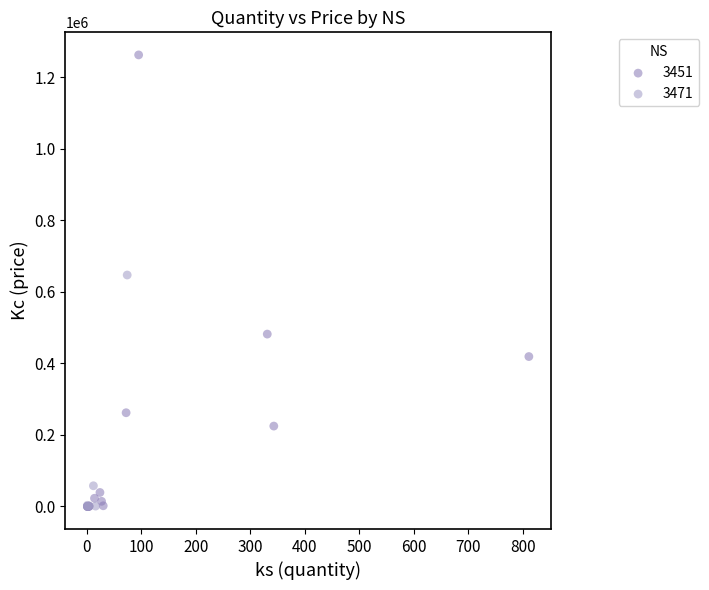

What are all the series names shown in the legend?

3451, 3471